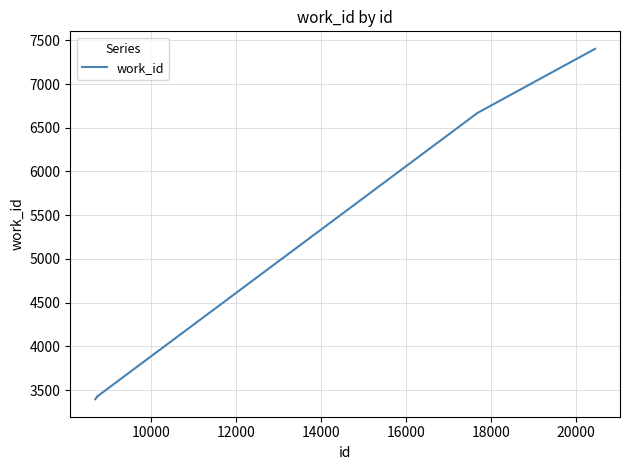

How many categories are shown in the chart?

10